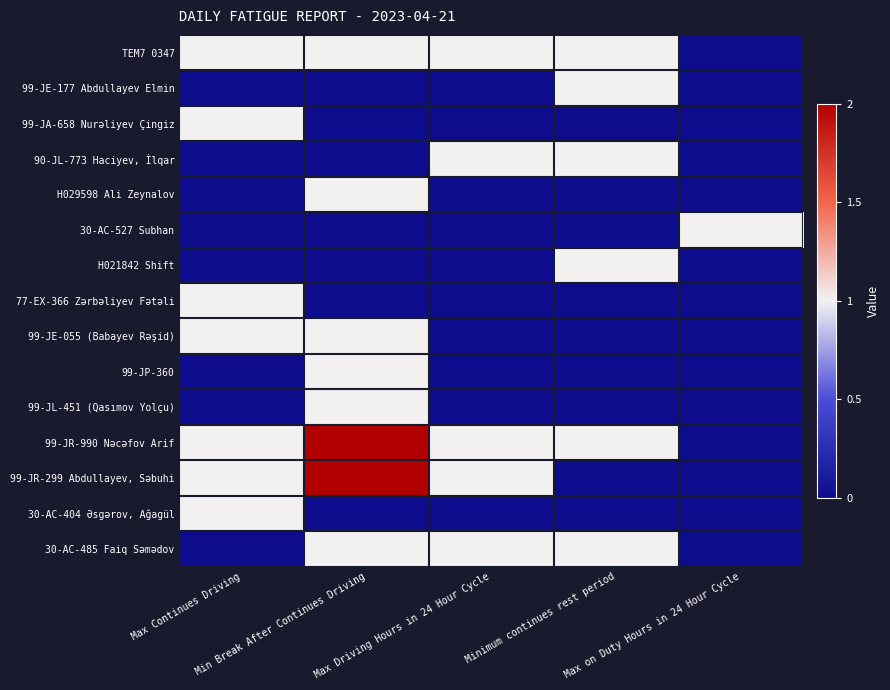

Reading left to right, what are all the values shown in this chart?

TEM7 0347: Max Continues Driving=1	Min Break After Continues Driving=1	Max Driving Hours in 24 Hour Cycle=1	Minimum continues rest period=1	Max on Duty Hours in 24 Hour Cycle=0
99-JE-177 Abdullayev Elmin: Max Continues Driving=0	Min Break After Continues Driving=0	Max Driving Hours in 24 Hour Cycle=0	Minimum continues rest period=1	Max on Duty Hours in 24 Hour Cycle=0
99-JA-658 Nurəliyev Çingiz: Max Continues Driving=1	Min Break After Continues Driving=0	Max Driving Hours in 24 Hour Cycle=0	Minimum continues rest period=0	Max on Duty Hours in 24 Hour Cycle=0
90-JL-773 Haciyev, İlqar: Max Continues Driving=0	Min Break After Continues Driving=0	Max Driving Hours in 24 Hour Cycle=1	Minimum continues rest period=1	Max on Duty Hours in 24 Hour Cycle=0
H029598 Ali Zeynalov: Max Continues Driving=0	Min Break After Continues Driving=1	Max Driving Hours in 24 Hour Cycle=0	Minimum continues rest period=0	Max on Duty Hours in 24 Hour Cycle=0
30-AC-527 Subhan: Max Continues Driving=0	Min Break After Continues Driving=0	Max Driving Hours in 24 Hour Cycle=0	Minimum continues rest period=0	Max on Duty Hours in 24 Hour Cycle=1
H021842 Shift: Max Continues Driving=0	Min Break After Continues Driving=0	Max Driving Hours in 24 Hour Cycle=0	Minimum continues rest period=1	Max on Duty Hours in 24 Hour Cycle=0
77-EX-366 Zərbəliyev Fətəli: Max Continues Driving=1	Min Break After Continues Driving=0	Max Driving Hours in 24 Hour Cycle=0	Minimum continues rest period=0	Max on Duty Hours in 24 Hour Cycle=0
99-JE-055 (Babayev Rəşid): Max Continues Driving=1	Min Break After Continues Driving=1	Max Driving Hours in 24 Hour Cycle=0	Minimum continues rest period=0	Max on Duty Hours in 24 Hour Cycle=0
99-JP-360: Max Continues Driving=0	Min Break After Continues Driving=1	Max Driving Hours in 24 Hour Cycle=0	Minimum continues rest period=0	Max on Duty Hours in 24 Hour Cycle=0
99-JL-451 (Qasımov Yolçu): Max Continues Driving=0	Min Break After Continues Driving=1	Max Driving Hours in 24 Hour Cycle=0	Minimum continues rest period=0	Max on Duty Hours in 24 Hour Cycle=0
99-JR-990 Nəcəfov Arif: Max Continues Driving=1	Min Break After Continues Driving=2	Max Driving Hours in 24 Hour Cycle=1	Minimum continues rest period=1	Max on Duty Hours in 24 Hour Cycle=0
99-JR-299 Abdullayev, Səbuhi: Max Continues Driving=1	Min Break After Continues Driving=2	Max Driving Hours in 24 Hour Cycle=1	Minimum continues rest period=0	Max on Duty Hours in 24 Hour Cycle=0
30-AC-404 Əsgərov, Ağagül: Max Continues Driving=1	Min Break After Continues Driving=0	Max Driving Hours in 24 Hour Cycle=0	Minimum continues rest period=0	Max on Duty Hours in 24 Hour Cycle=0
30-AC-485 Faiq Səmədov: Max Continues Driving=0	Min Break After Continues Driving=1	Max Driving Hours in 24 Hour Cycle=1	Minimum continues rest period=1	Max on Duty Hours in 24 Hour Cycle=0